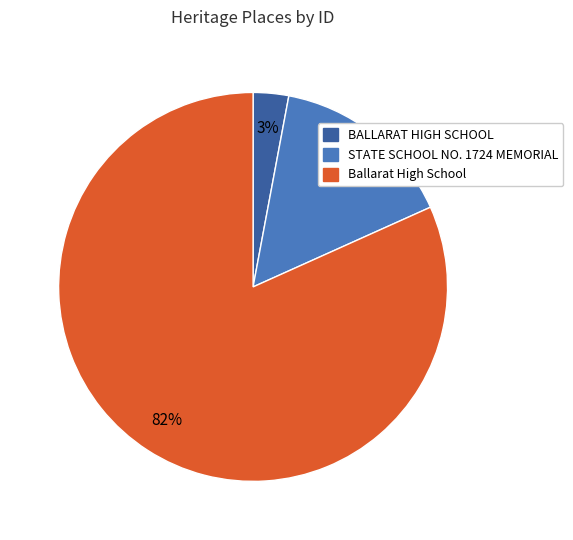

Count the number of slices in the pie.

3